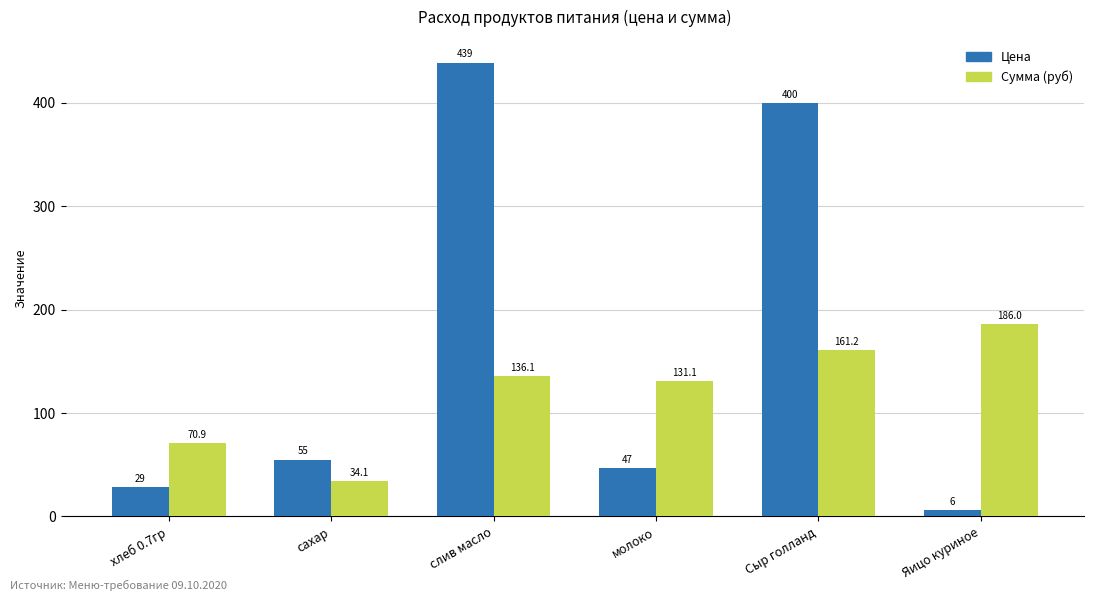

What position from the left is Яицо куриное?

6